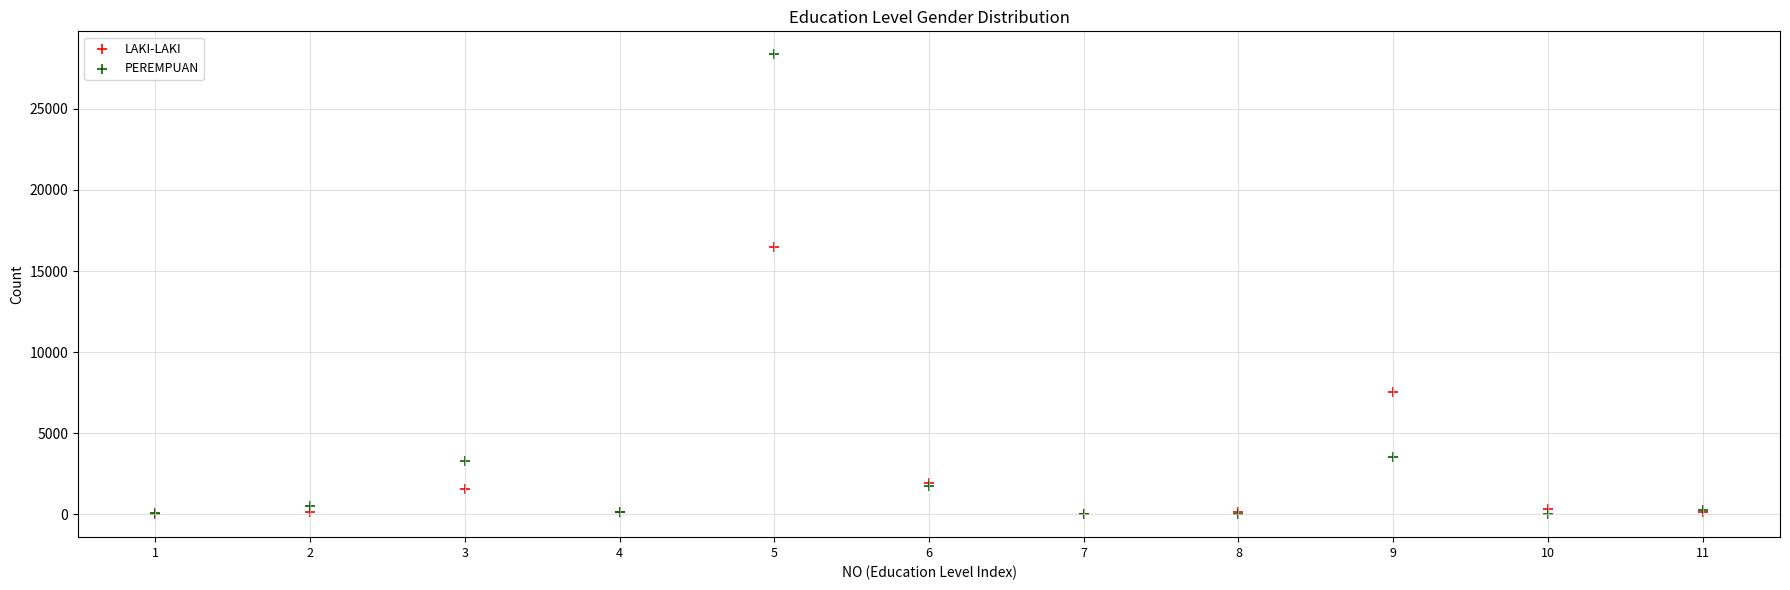

In the LAKI-LAKI series, what Y value is closest to 8250?

7523